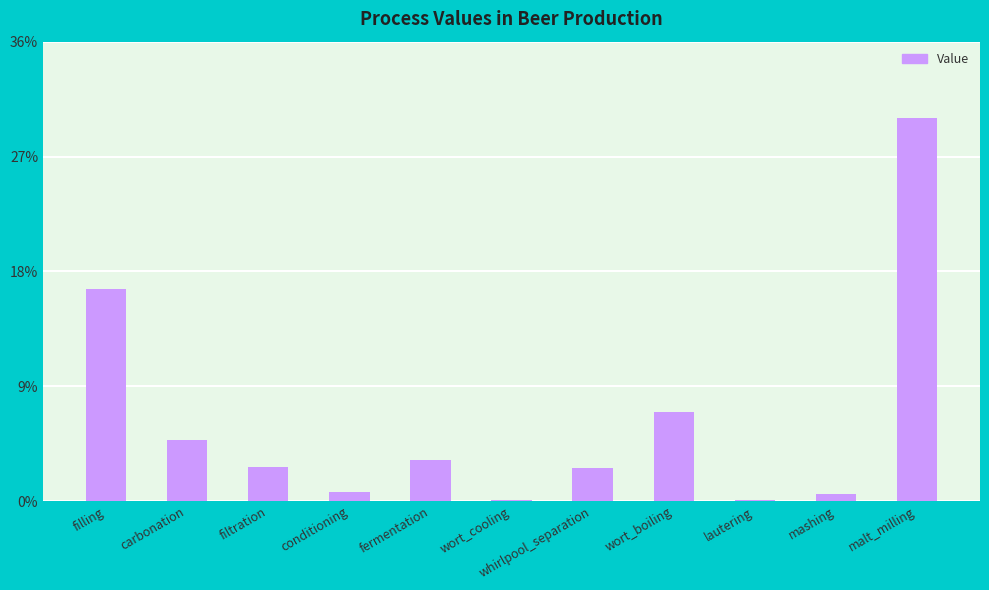

Between whirlpool_separation and malt_milling, which is larger?

malt_milling